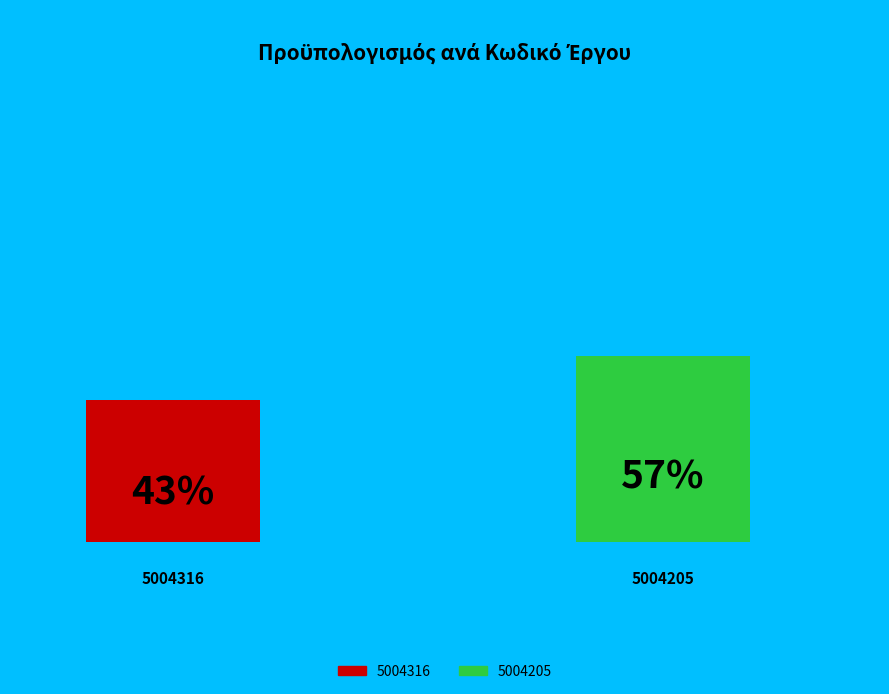

Is the sum of 5004205 and 5004316 greater than half?

Yes